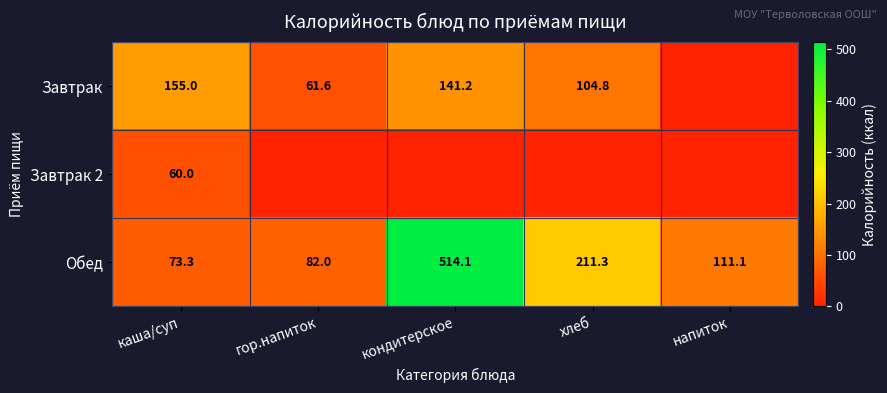

At which category does the chart reach its minimum across all series?

напиток